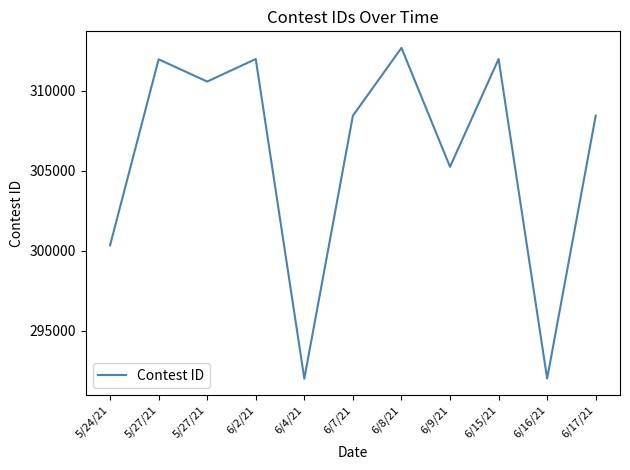

What is the value of the 1st point from the left?

300333